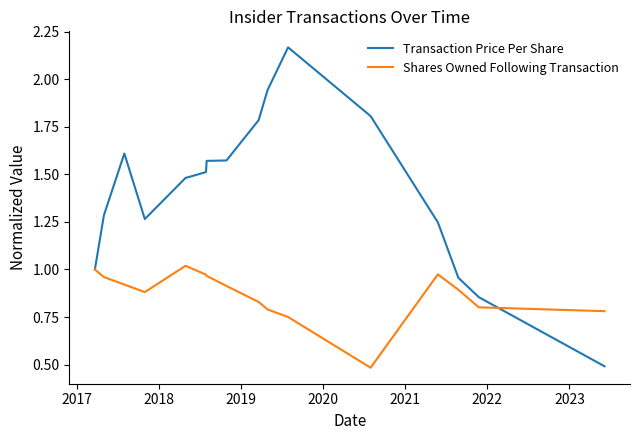

What is the minimum value shown in the chart?

0.5